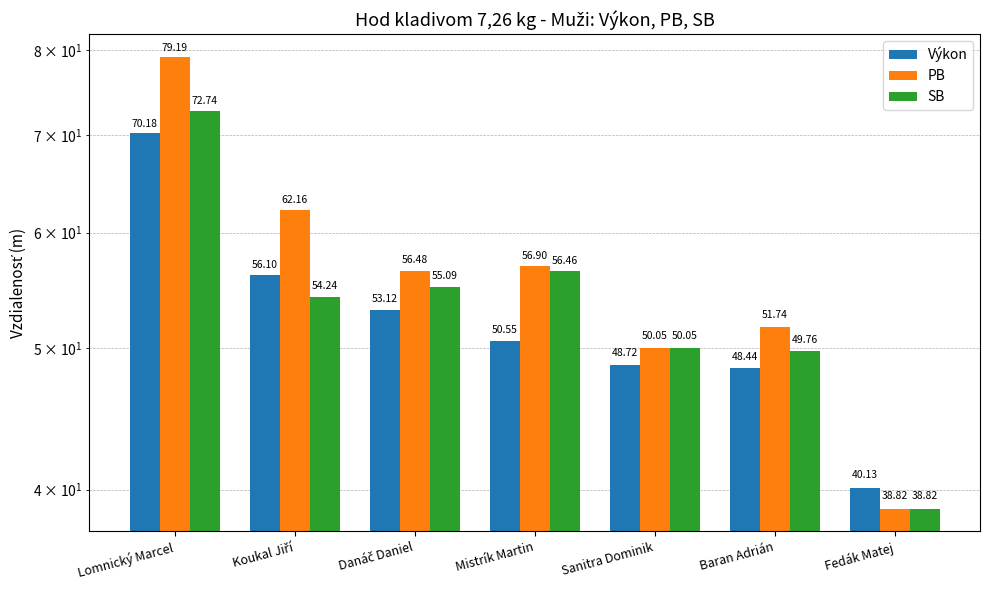

Rank the series by their maximum value, from lowest to highest.

Výkon, SB, PB